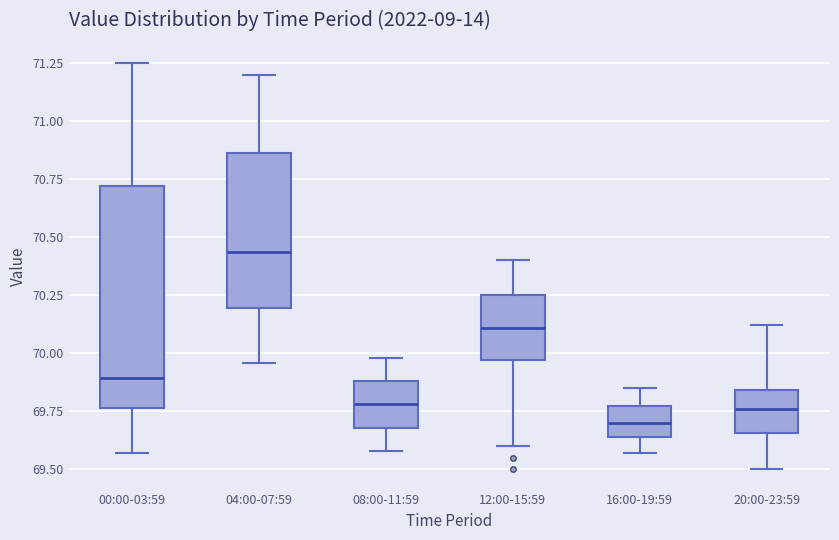

Where is the lower edge of the box for 20:00-23:59 on the y-axis? The values are not printed on the chart, so give them approximately, as read against the axis.

69.65